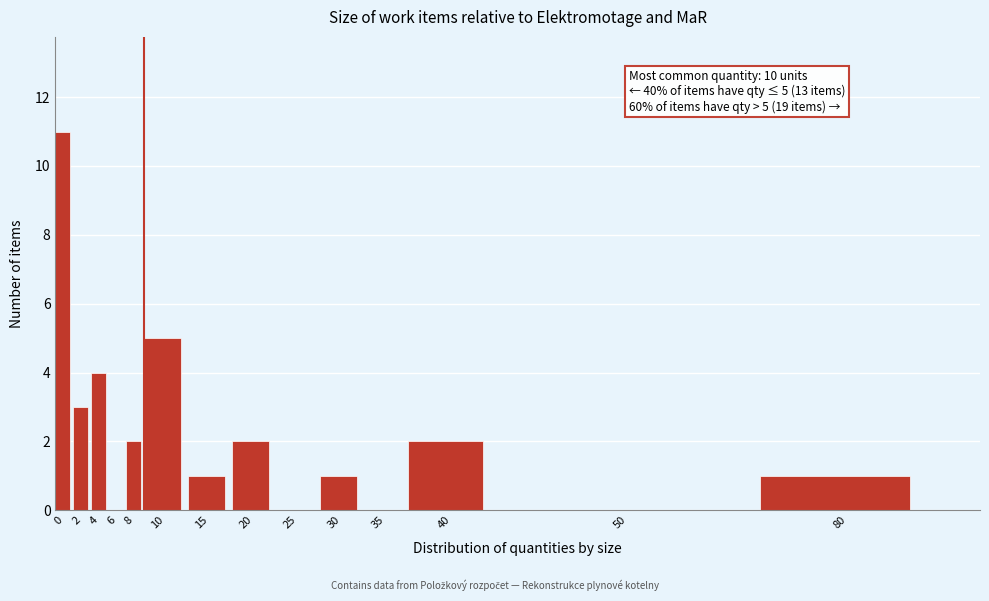

Reading right to left, list all the values displayed in this chart.

80=1	50=0	40=2	35=0	30=1	25=0	20=2	15=1	10=5	8=2	6=0	4=4	2=3	0=11